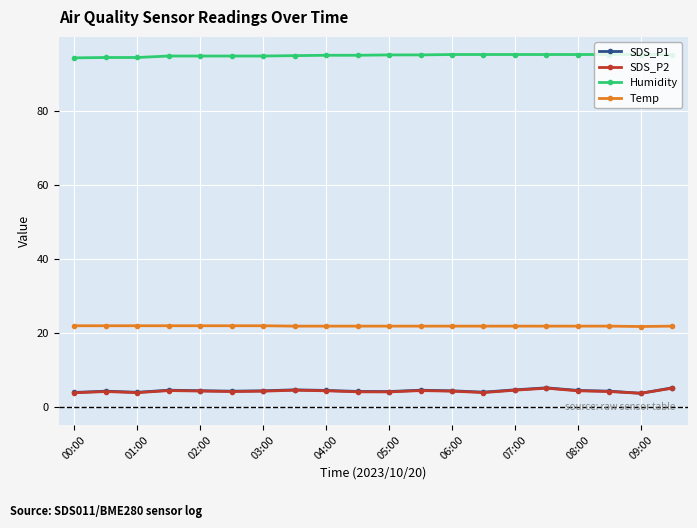

What is the value of the SDS_P1 point at the 17th from the left?

4.6